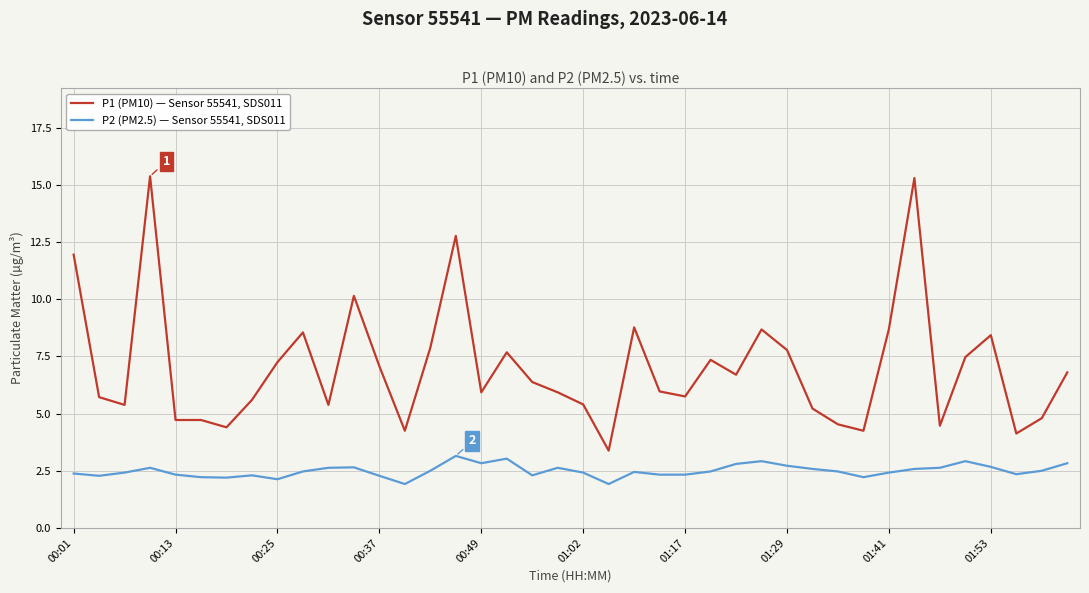

True or false: P2 (PM2.5) — Sensor 55541, SDS011 and P1 (PM10) — Sensor 55541, SDS011 intersect in this chart.

False